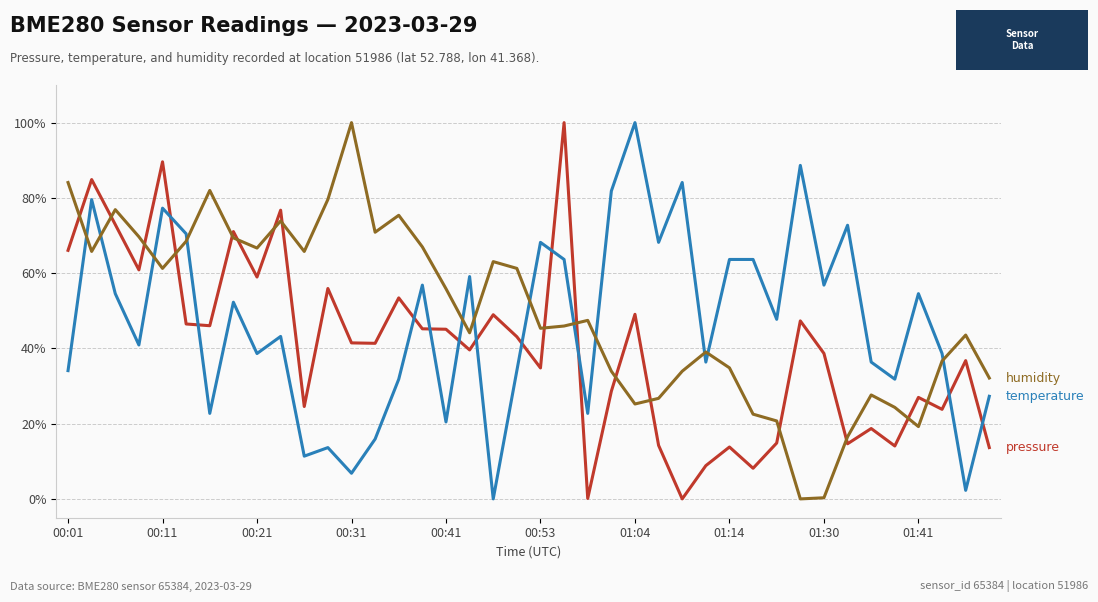

What is the greatest value displayed?

100.0